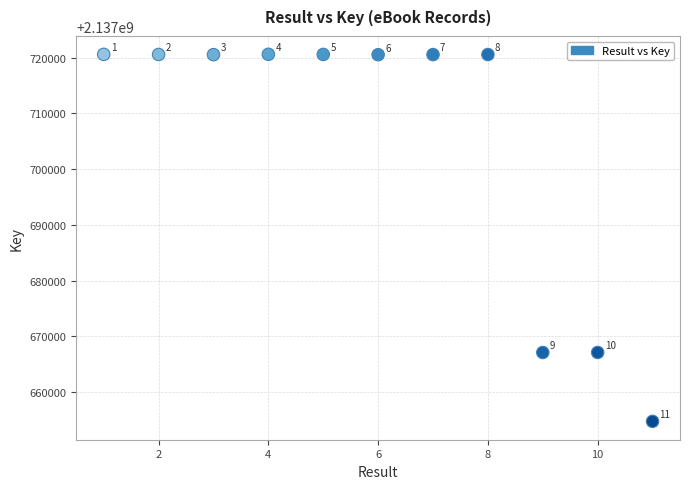

What is the range of X values (max minus min)?

10